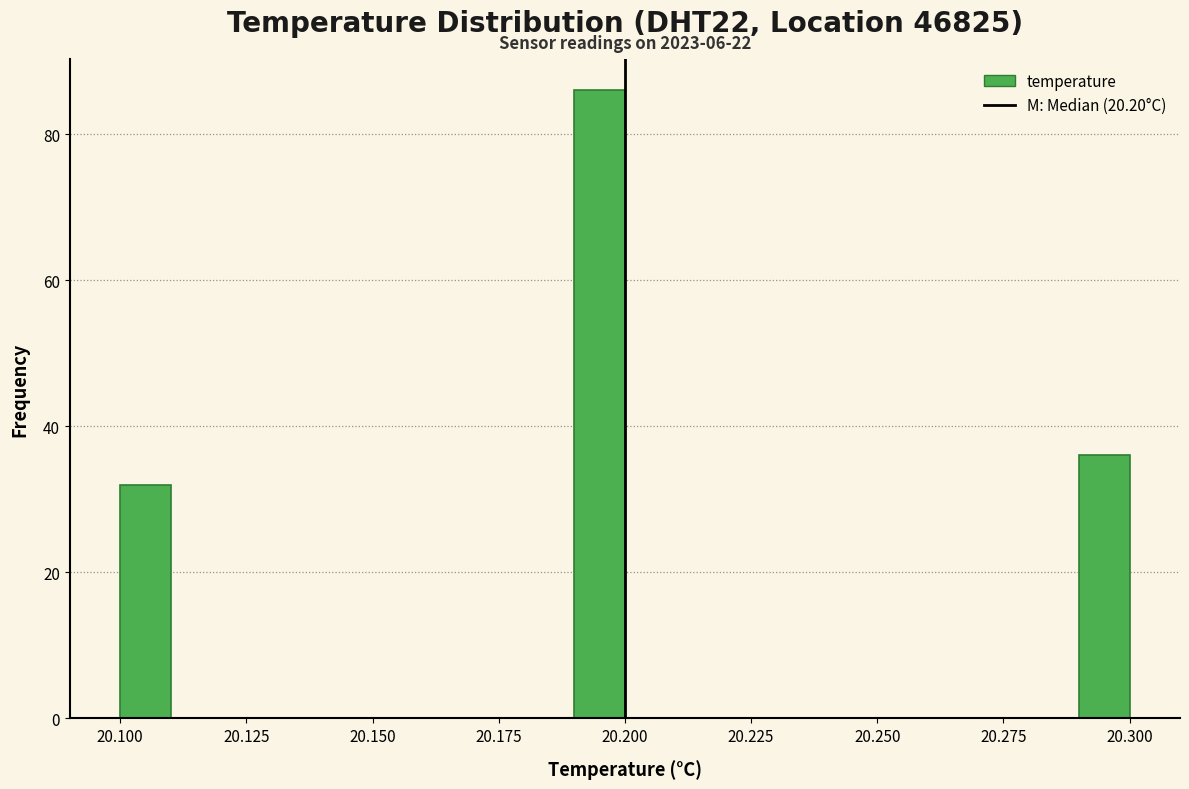

Around what value on the x-axis is the tallest bar? Give the approximate position of its centre, as read against the axis.

20.195